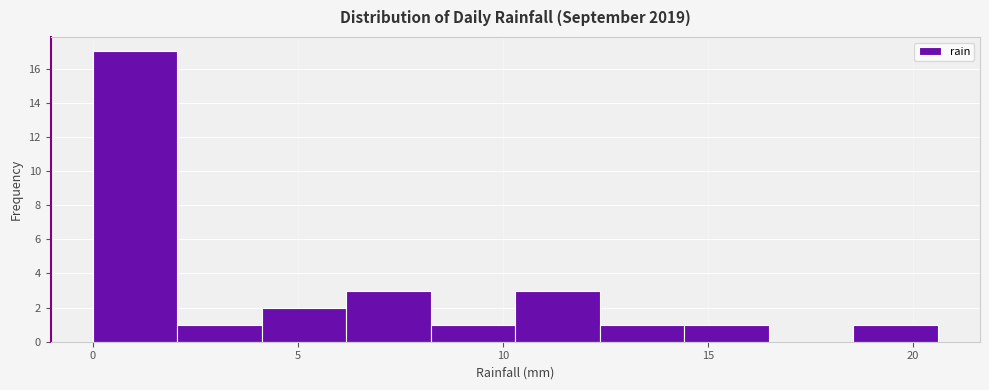

What is the height of the bar covering 8.0 to 10.5 on the x-axis? Neither the bar edges nor the heights are printed on the chart, so give them approximately, as read against the axes.

1